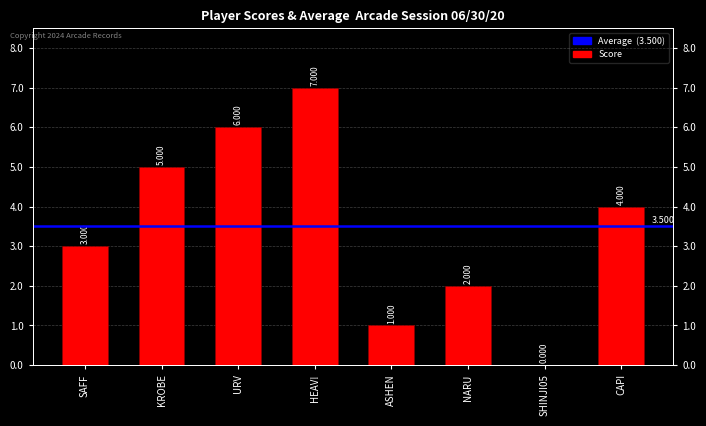

Between HEAV! and URV, which is larger?

HEAV!